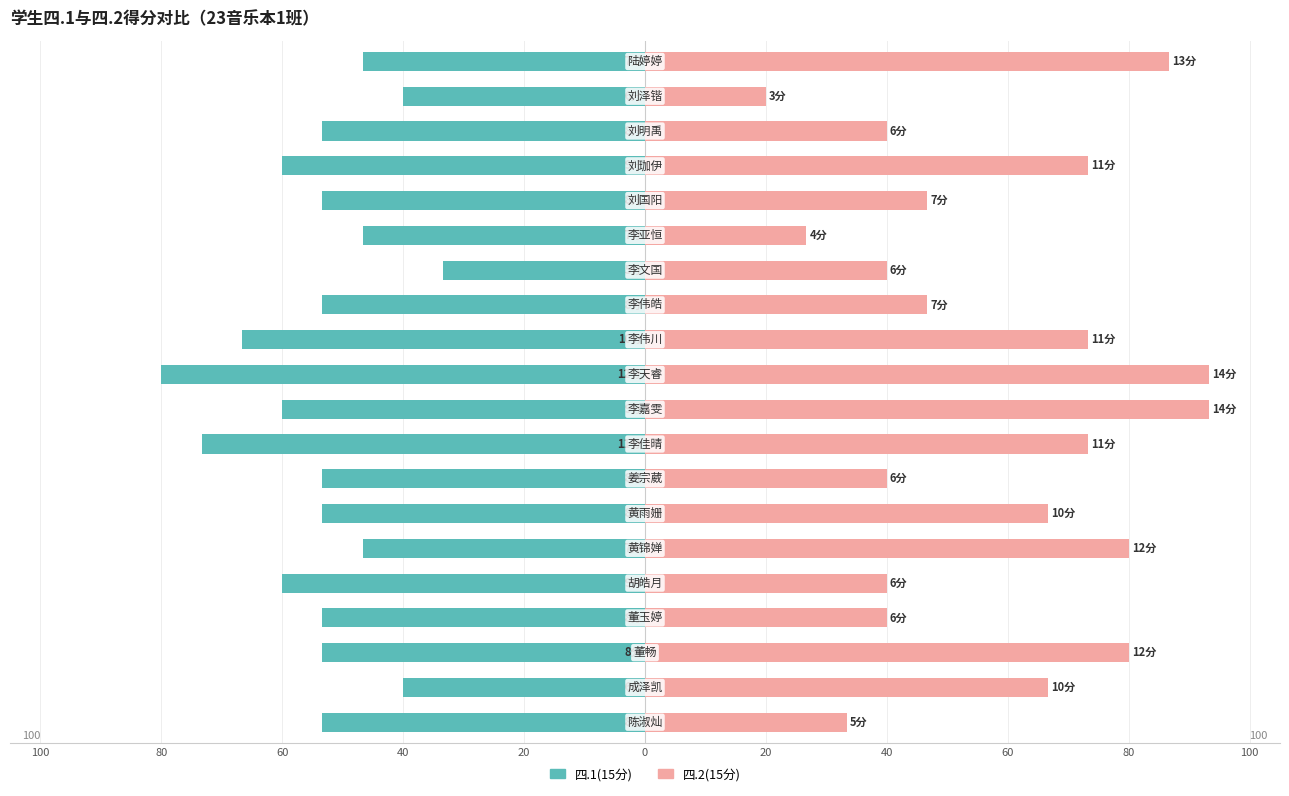

True or false: 四.2(15分) has a value of 33.6 at 18.

False